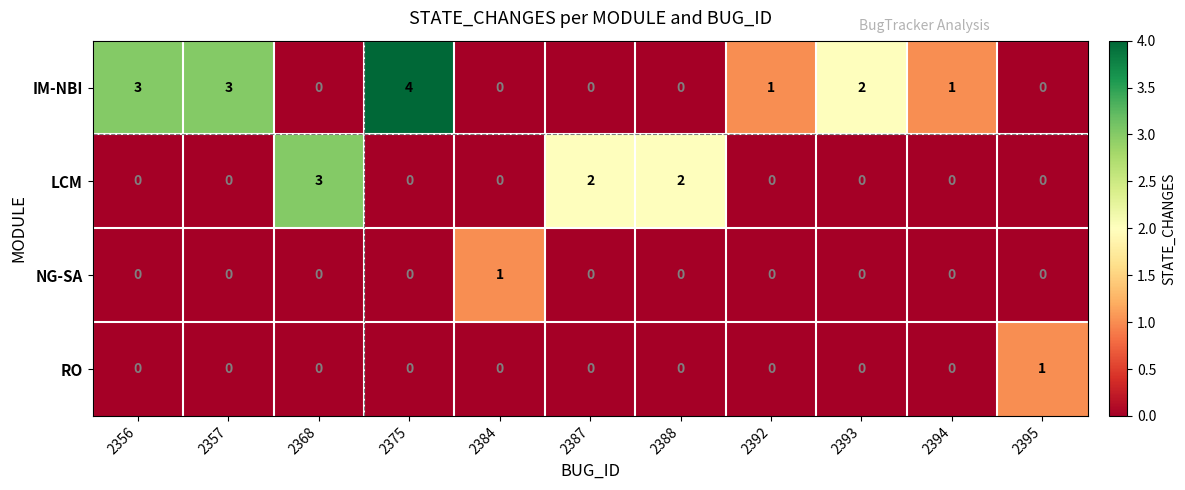

How many categories are shown in the chart?

11